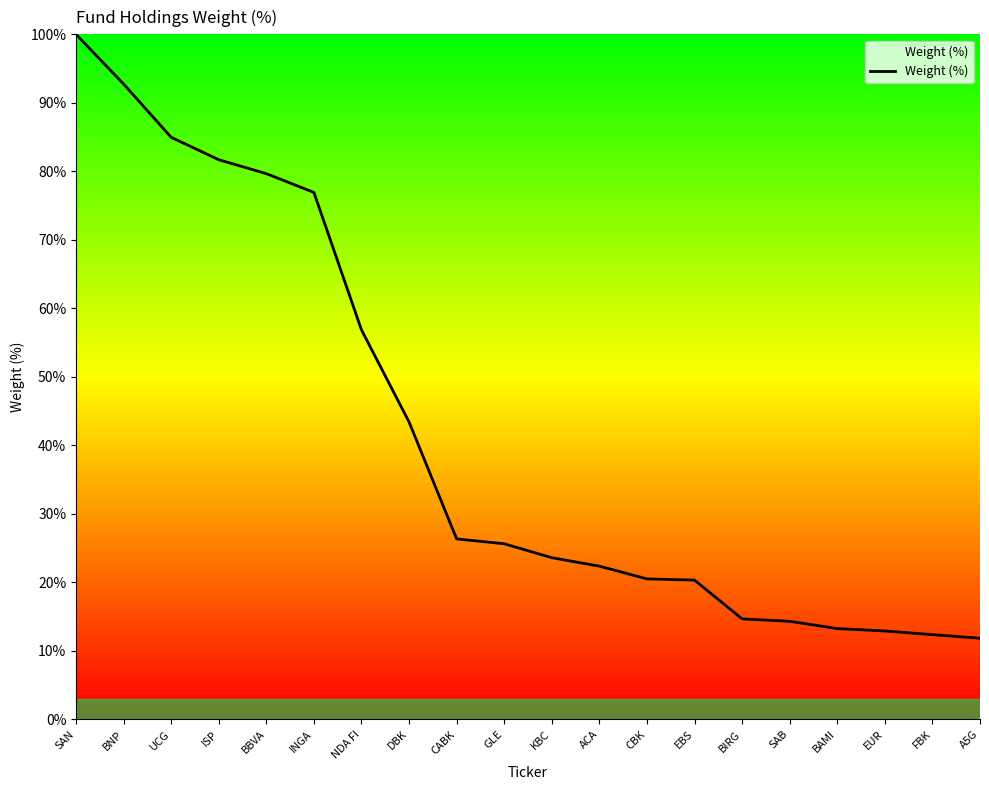

Which has a higher value, BIRG or GLE?

GLE